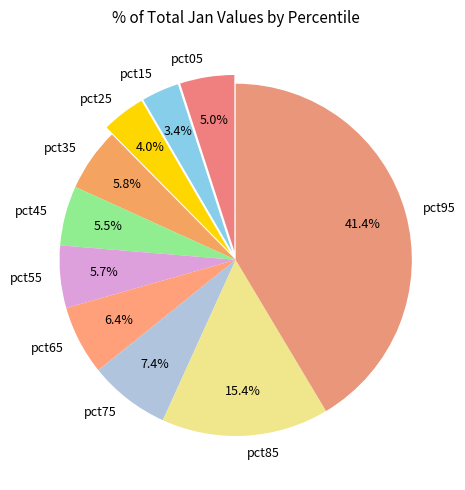

Is pct25 the majority of the pie?

No